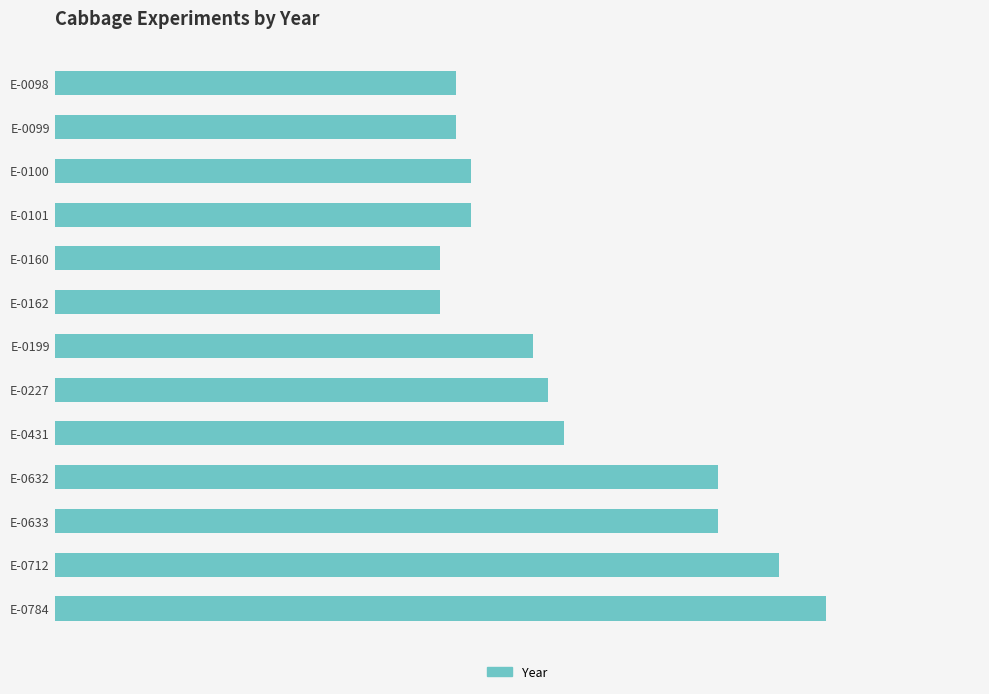

What is the difference between the second highest and second lowest values?

22